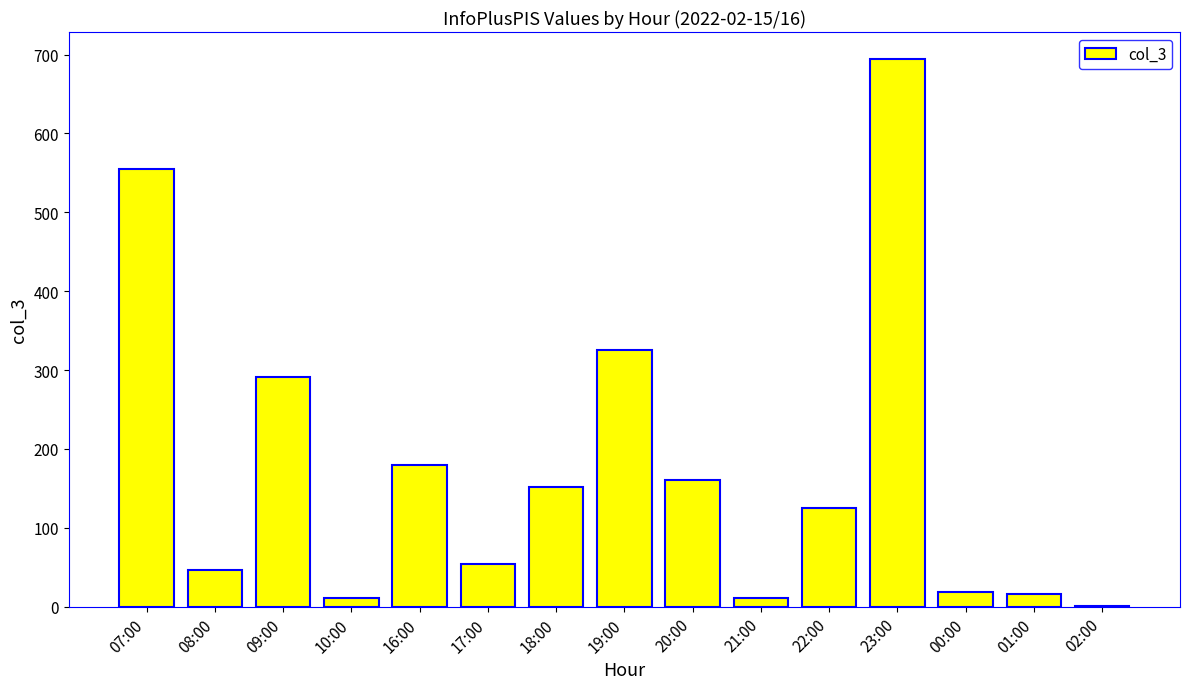

The chart shows a value of 11 at 21:00. True or false?

True